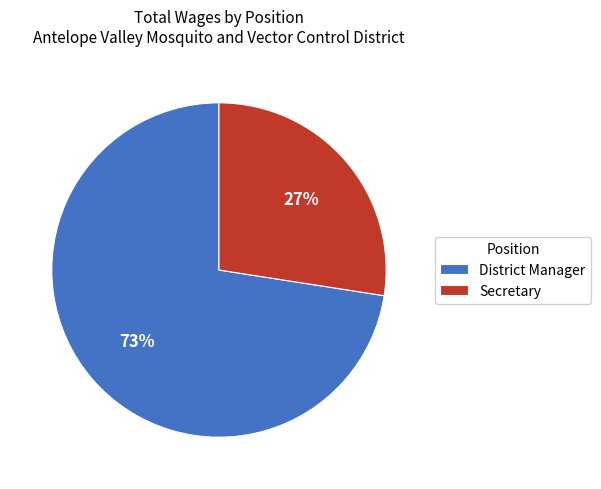

What percentage is the Secretary slice, to the nearest percent?

27%